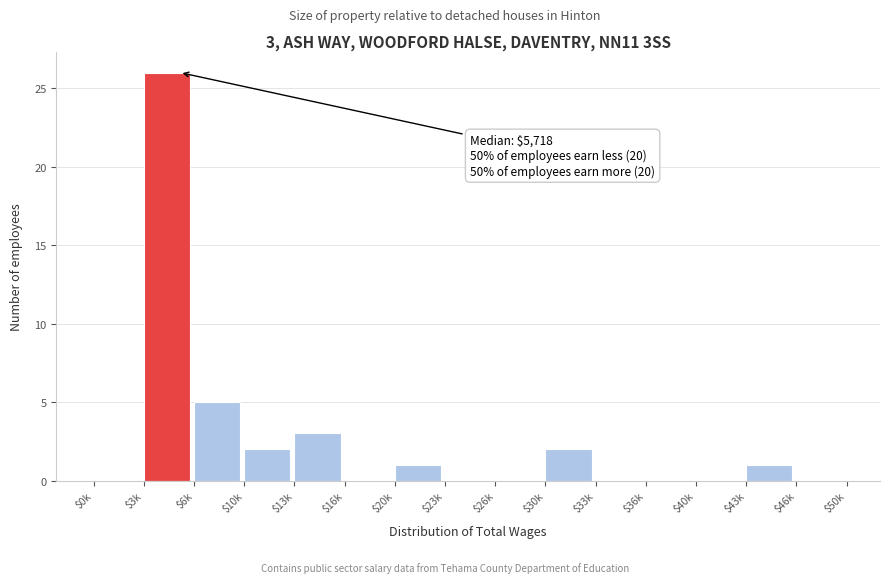

What is the sum of all values?

40